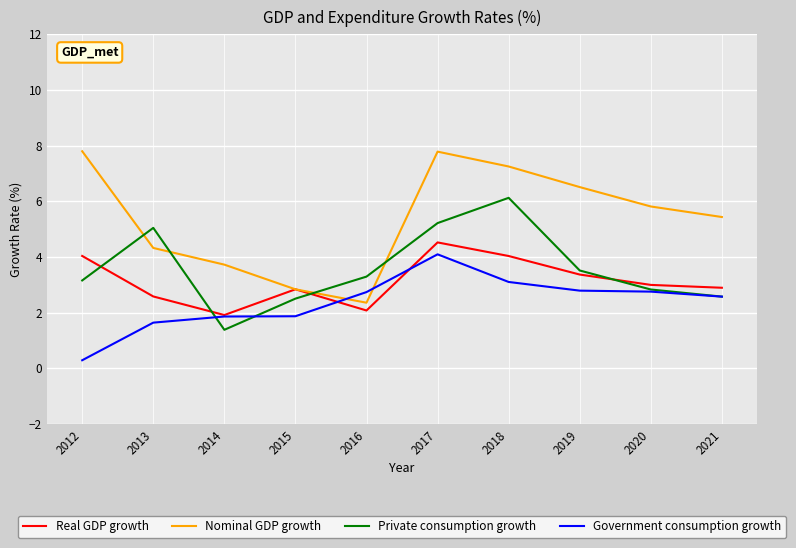

The Real GDP growth series shows 3.1 at 2016. True or false?

False